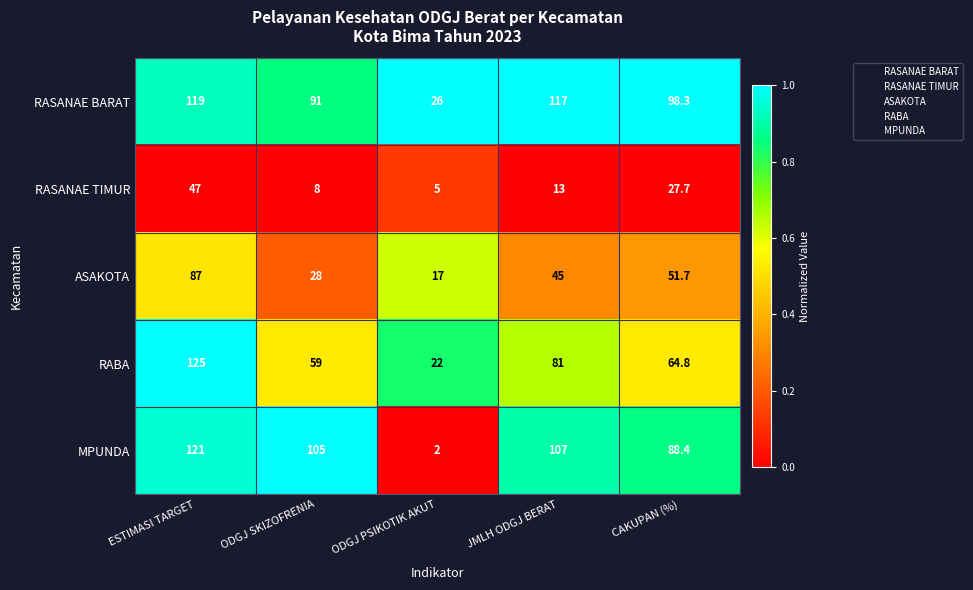

At CAKUPAN (%), list the series in order from largest to smallest.

RASANAE BARAT, MPUNDA, RABA, ASAKOTA, RASANAE TIMUR